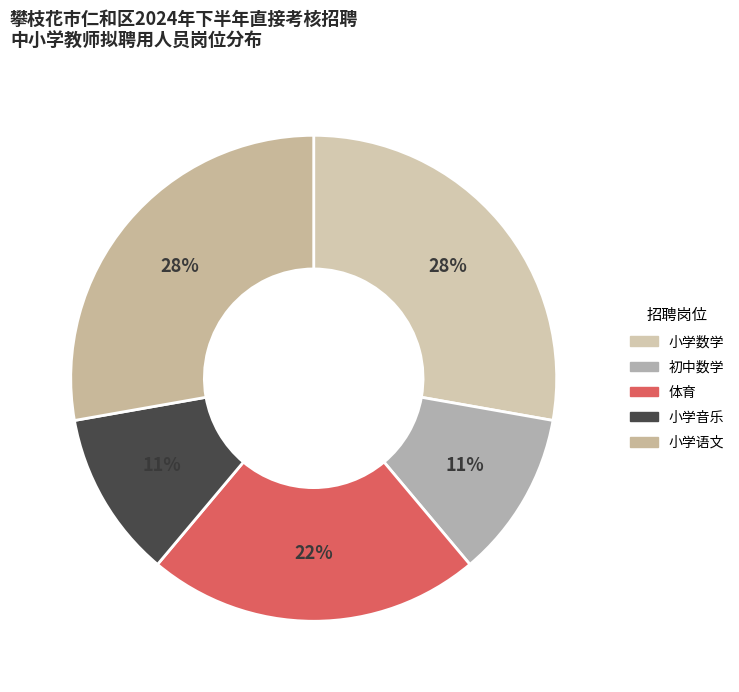

To the nearest percent, what is the average slice percentage?

20%